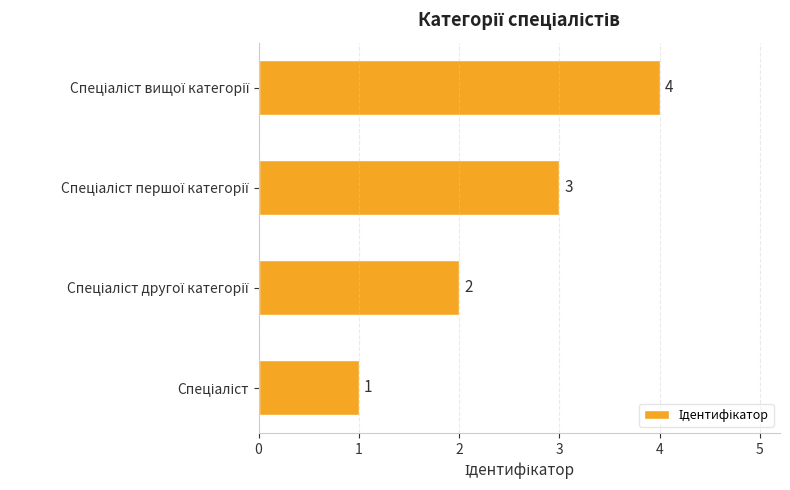

Count the values in the range 2 to 4.

3